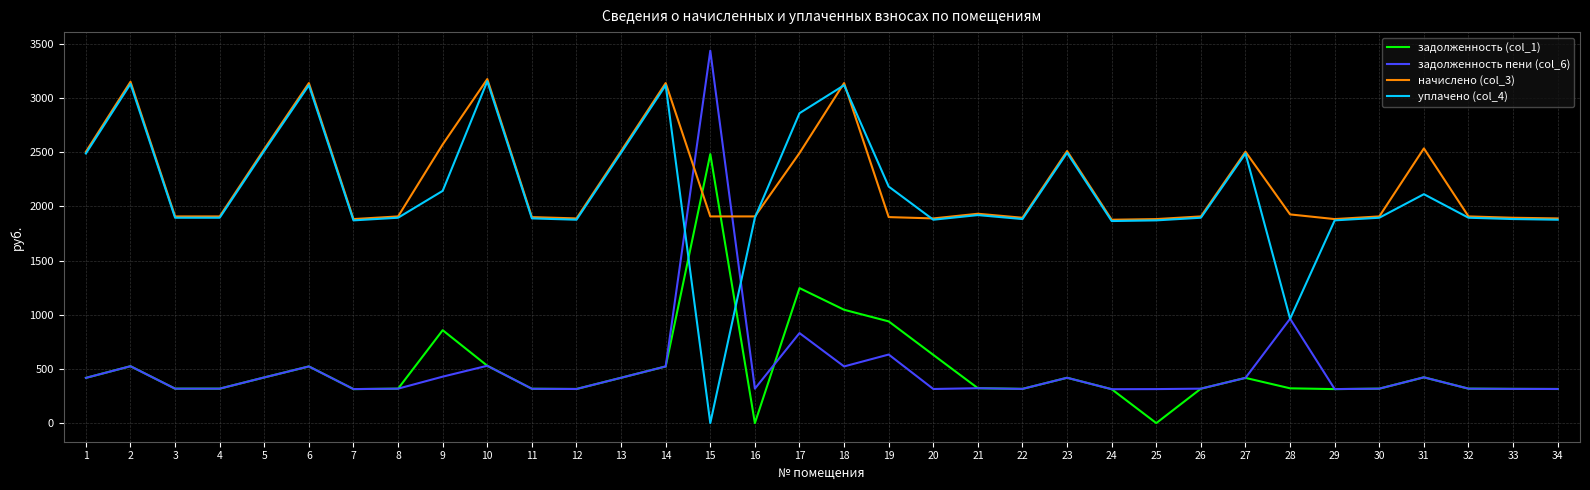

Which series changed the most between 4 and 9?

начислено (col_3)